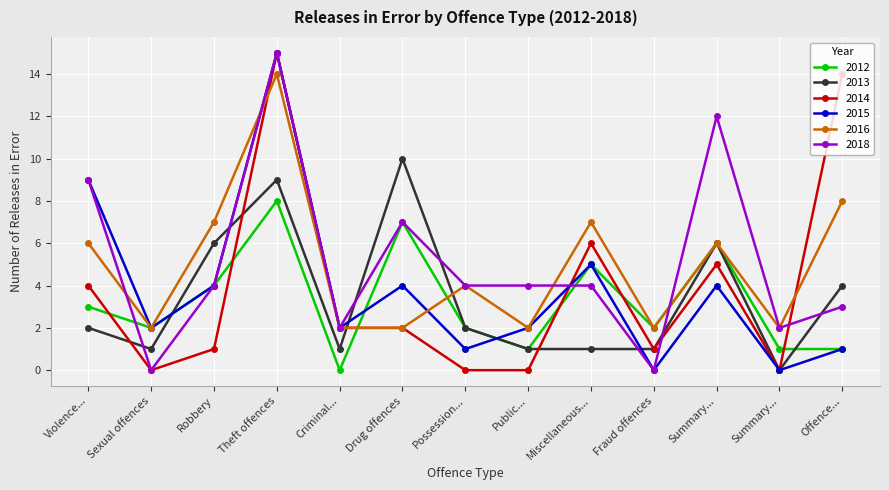

Does the chart have visible grid lines?

Yes